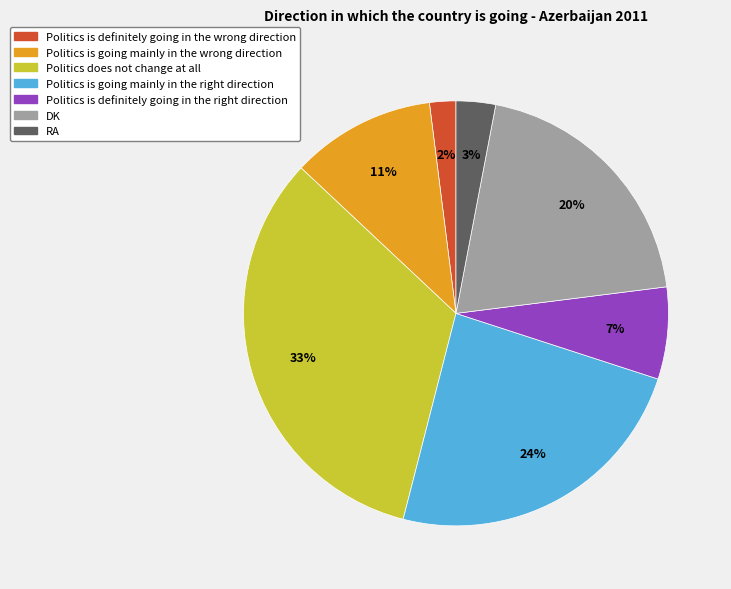

What is the largest slice in the pie chart?

Politics does not change at all